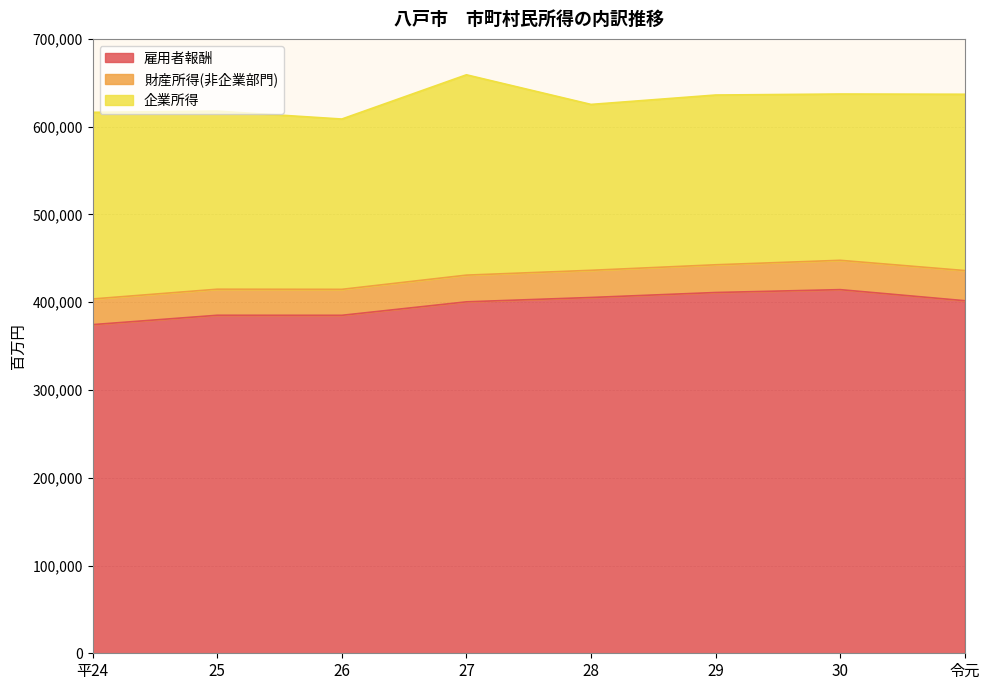

What is the difference between the 企業所得 values at 27 and 25?

25341